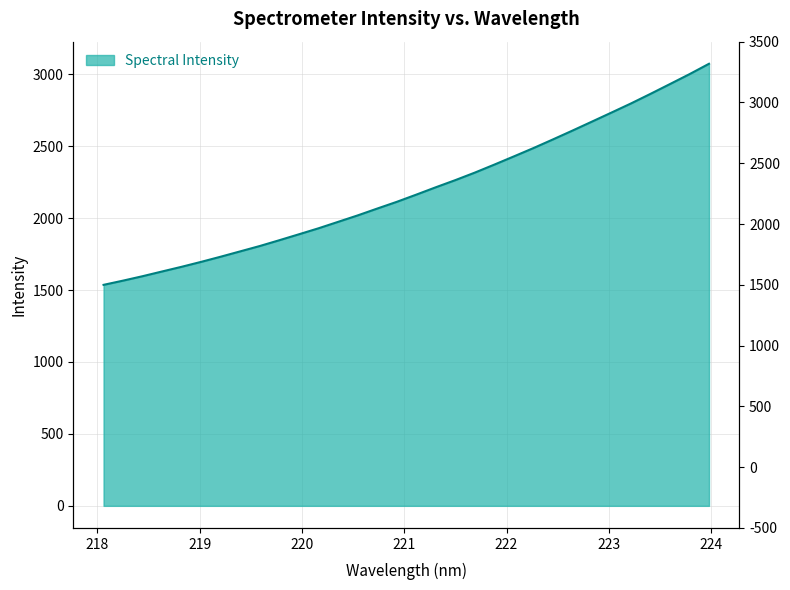

What is the difference between the maximum and second lowest values?

1507.5